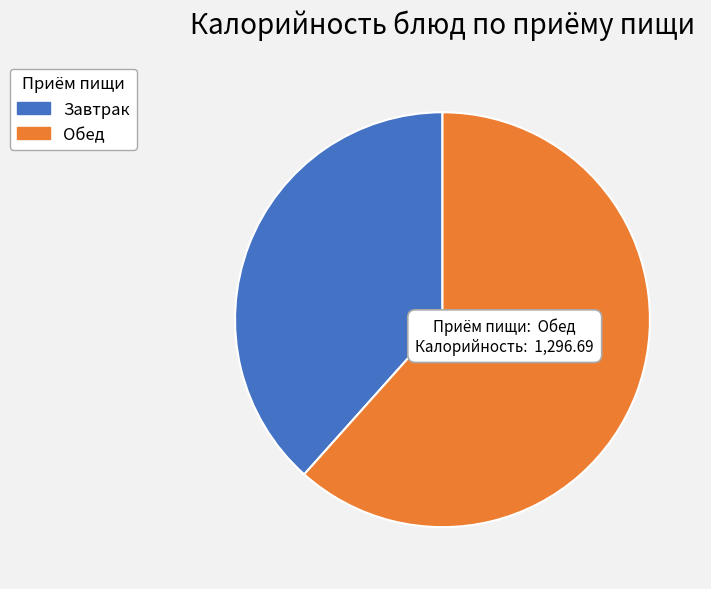

Does Завтрак represent more than half of the total?

No